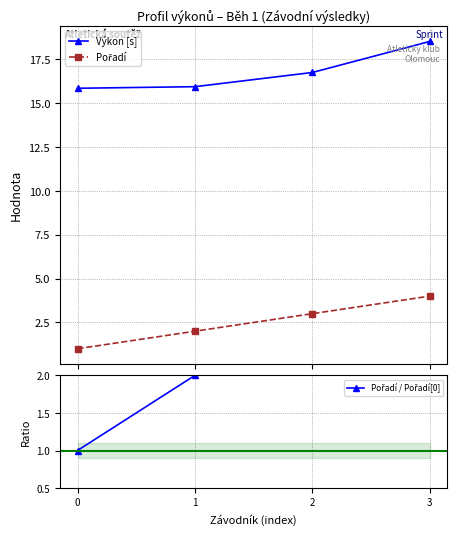

What is the sum of all Pořadí values?

10.0